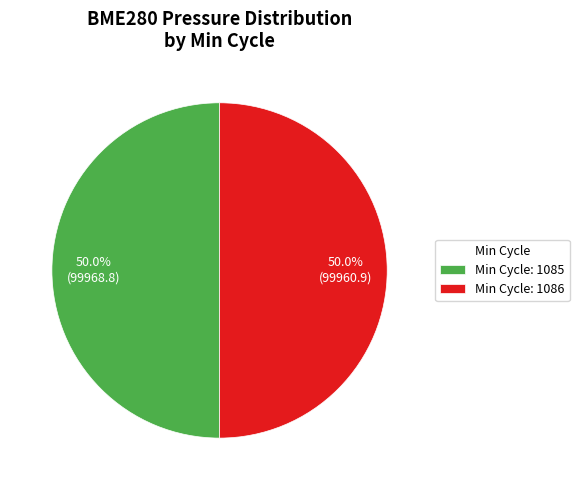

Approximately how many times larger is the value at Min Cycle: 1085 compared to Min Cycle: 1086?

1.0